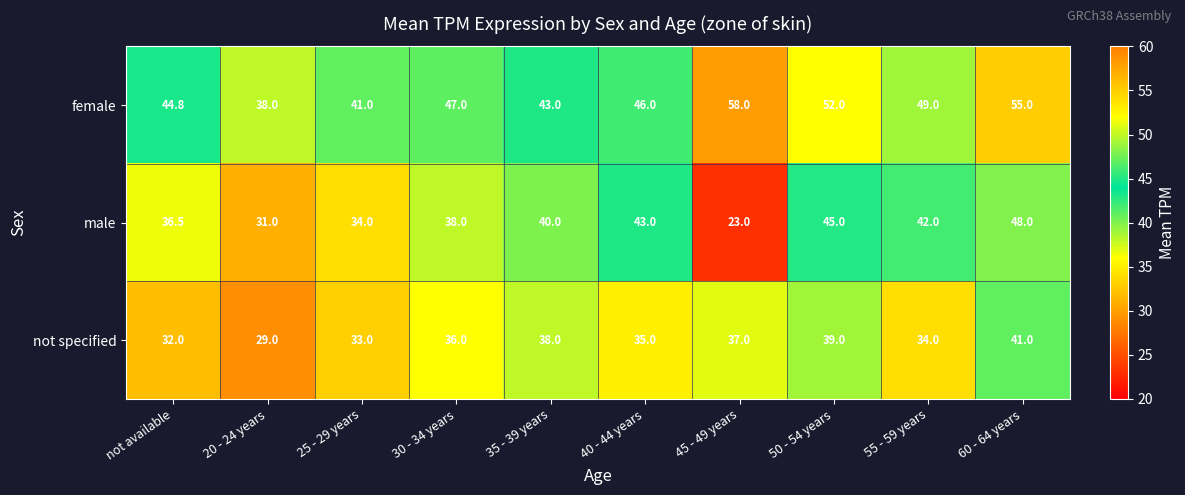

The value of female at 45 - 49 years is 25.6. True or false?

False